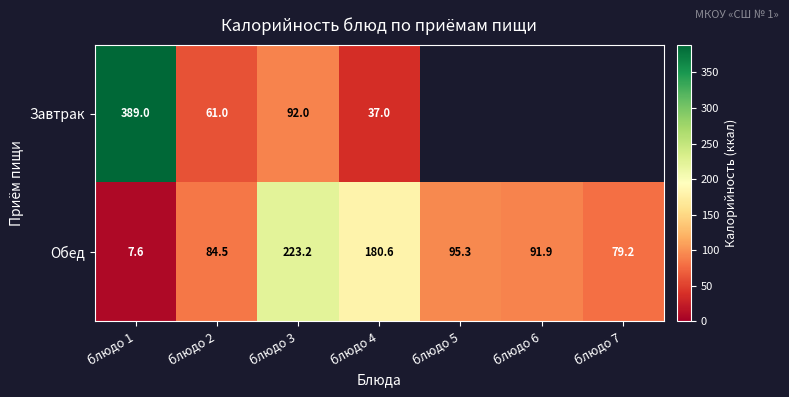

Rank the series at блюдо 4 from lowest to highest value.

Завтрак, Обед